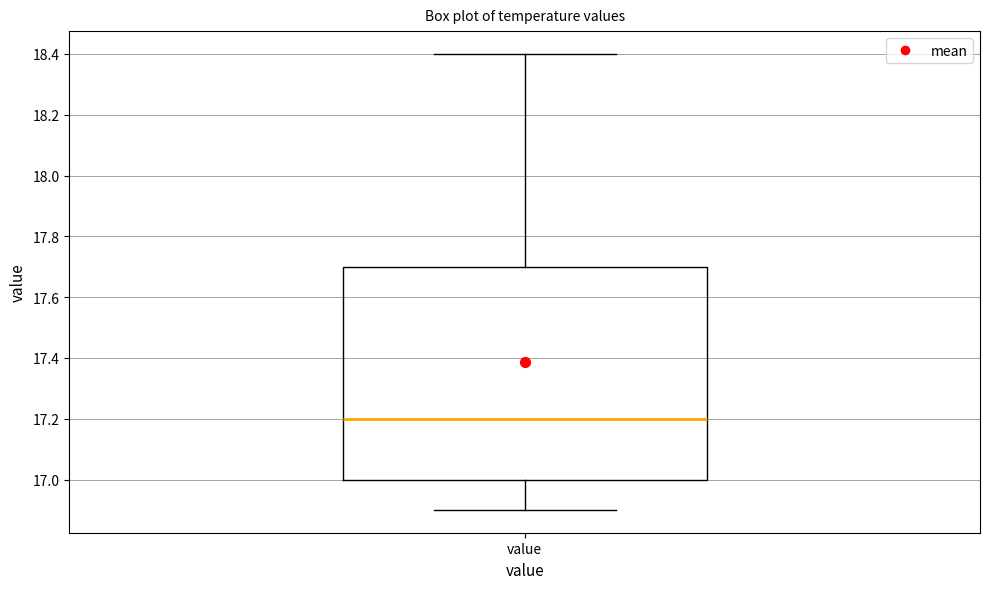

Transcribe this box plot: give where the median line is, the range the box spans, and where the two whiskers end, as read against the y-axis. The values are not printed on the chart, so give them approximately, as read against the axis.

median 17.2, box 17.0 to 17.7, whiskers 16.9 to 18.4